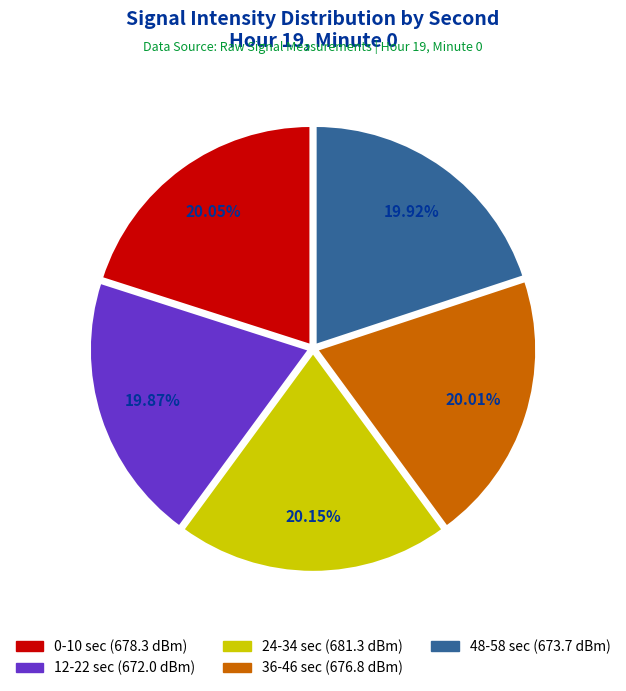

How many slices are in this pie chart?

5